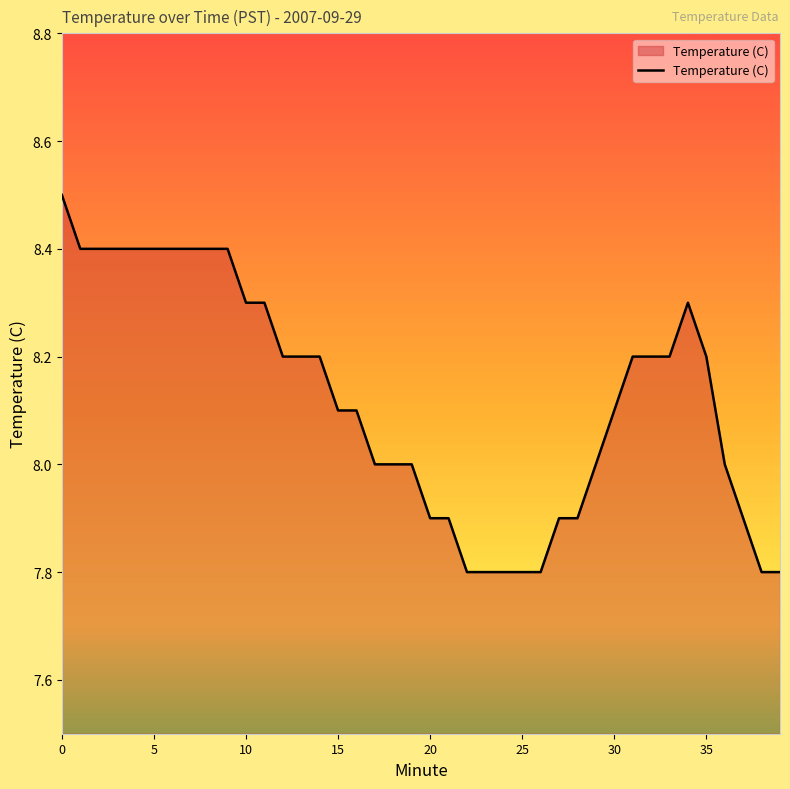

What is the difference between the maximum and minimum values?

0.7